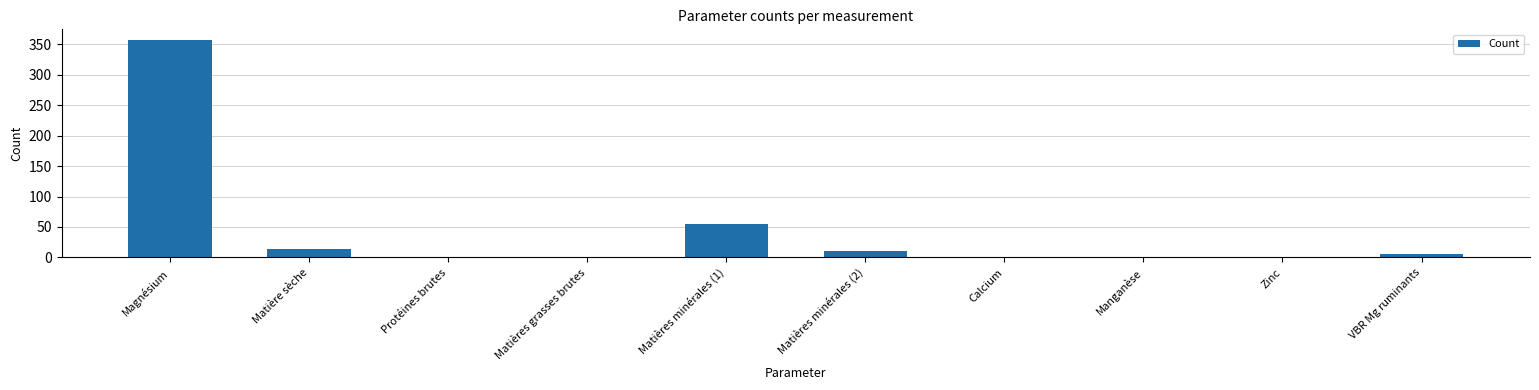

At which label is the value closest to 179?

Matières minérales (1)